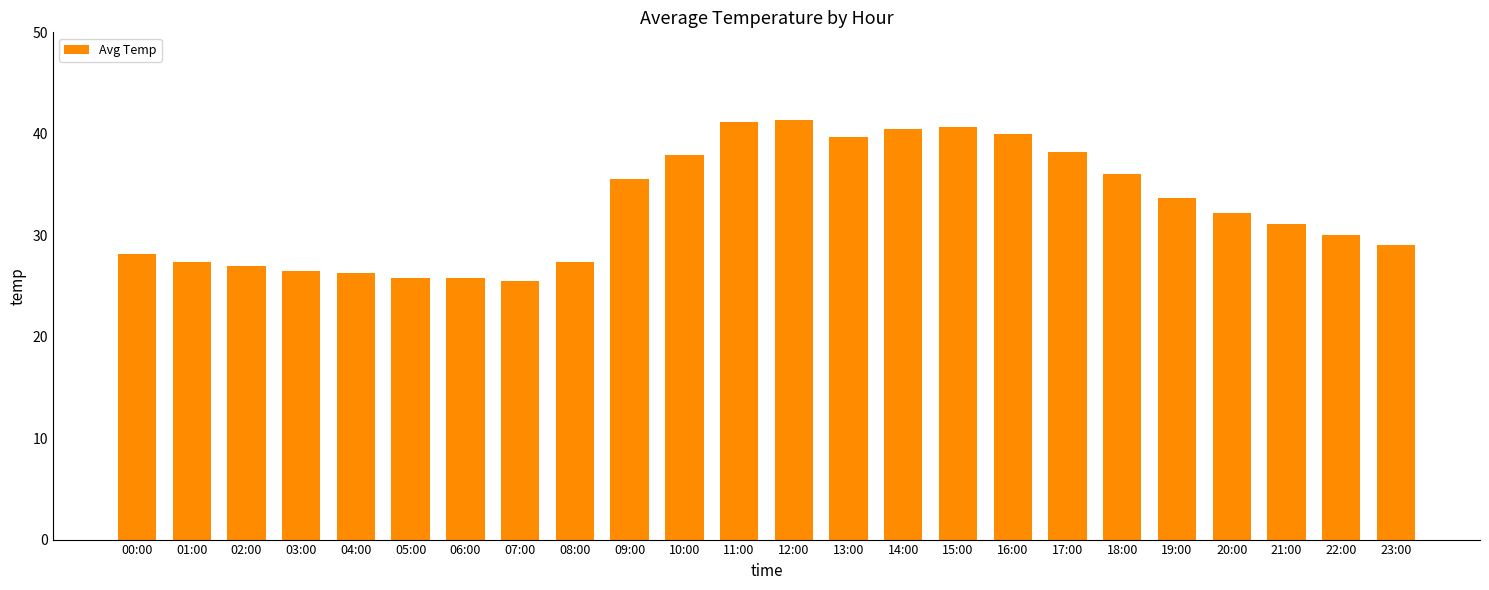

What is the label of the 22nd bar from the right?

02:00